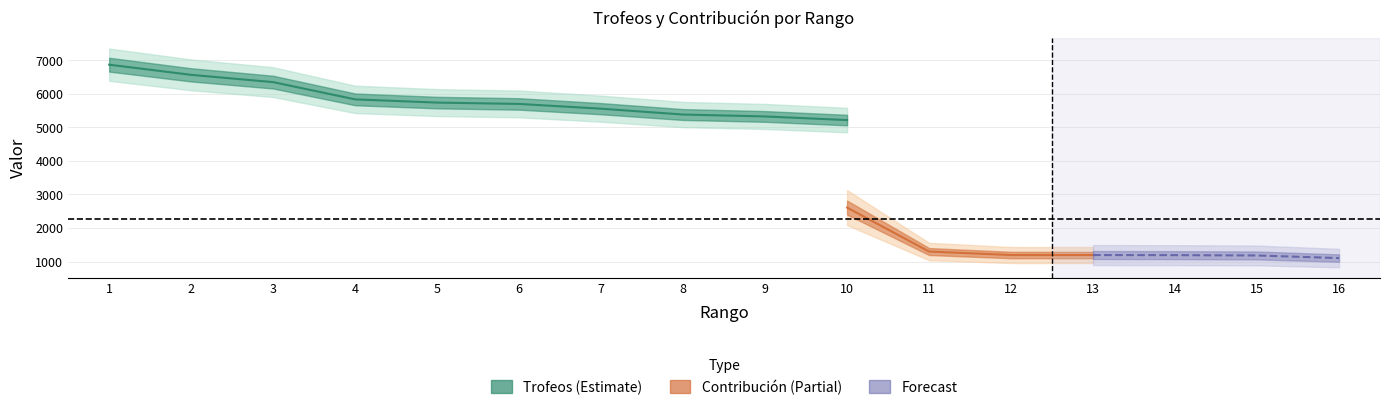

What is the value of the Trofeos point at the 9th from the left?

5326